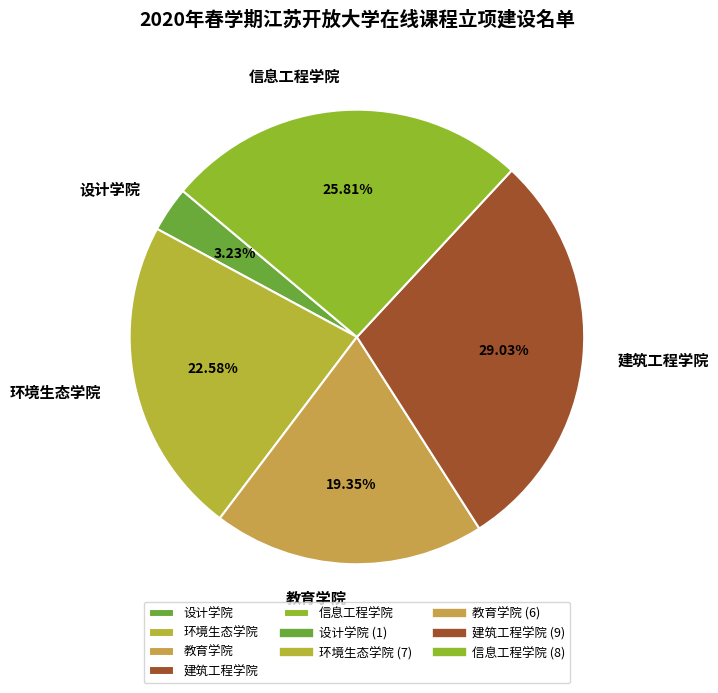

What is the largest slice in the pie chart?

建筑工程学院